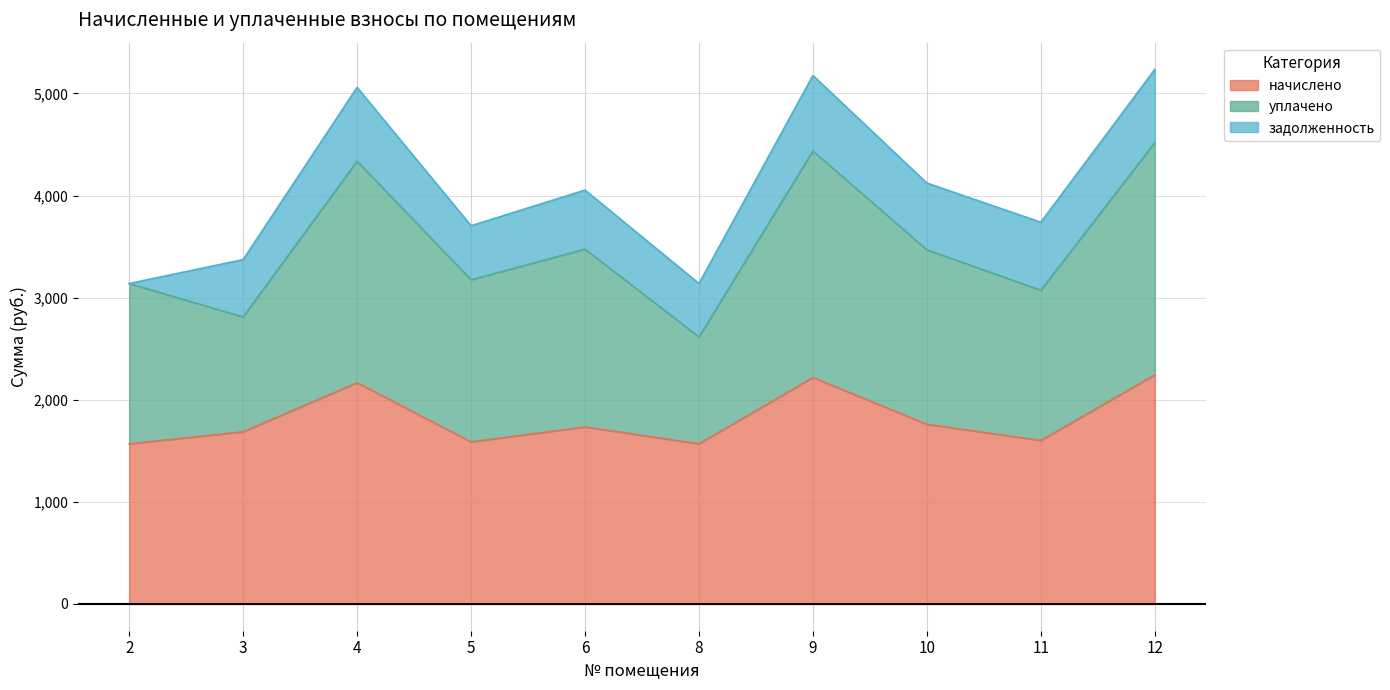

What is the total value across all series at 3?

3372.7